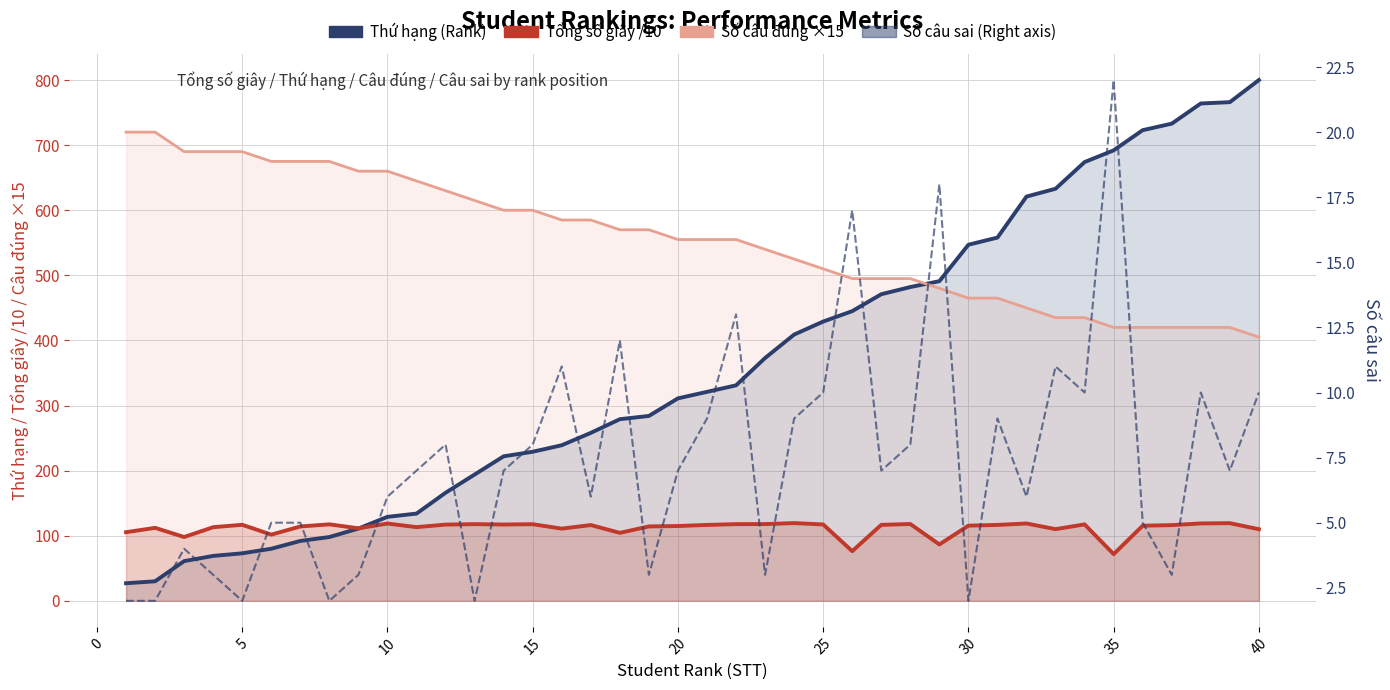

The Số câu sai (Wrong) series shows 2.8 at 45. True or false?

False